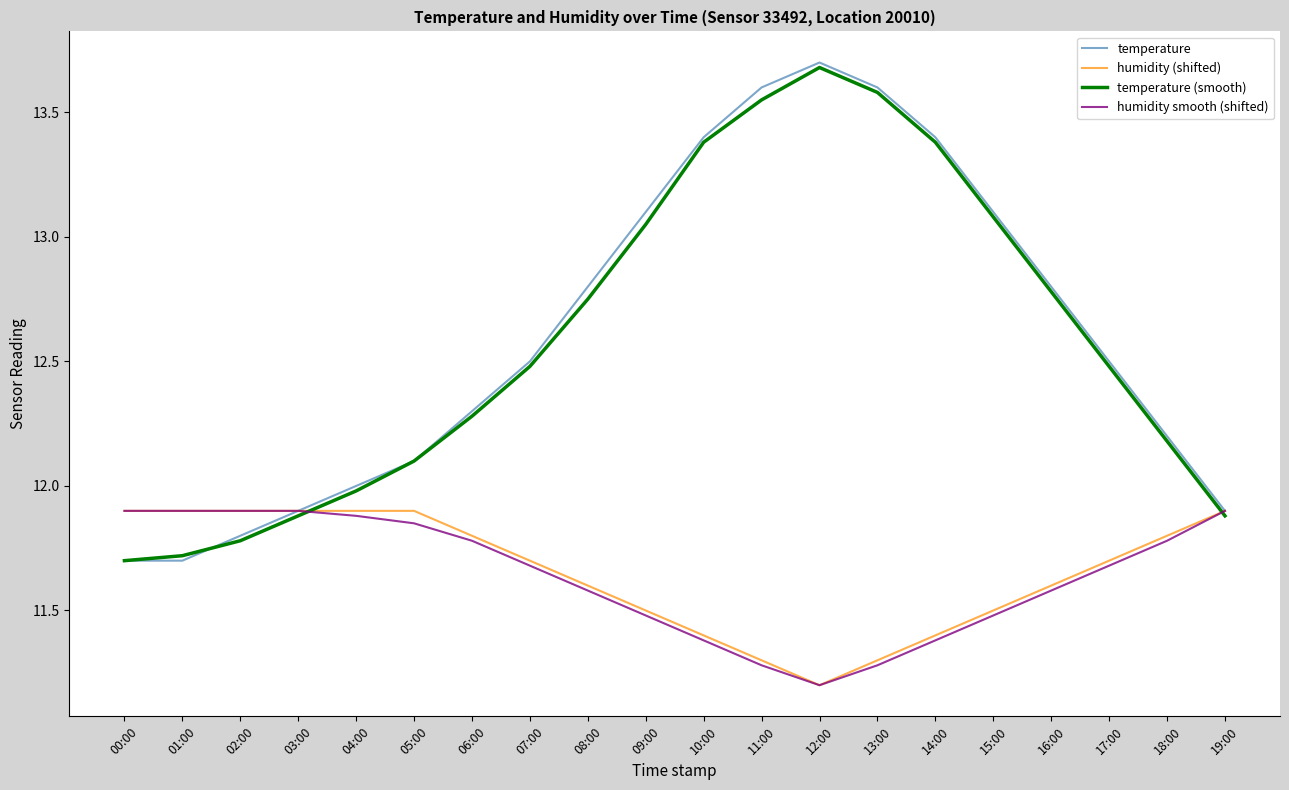

What is the difference between the second highest and minimum values in the temperature (smooth) series?

1.9